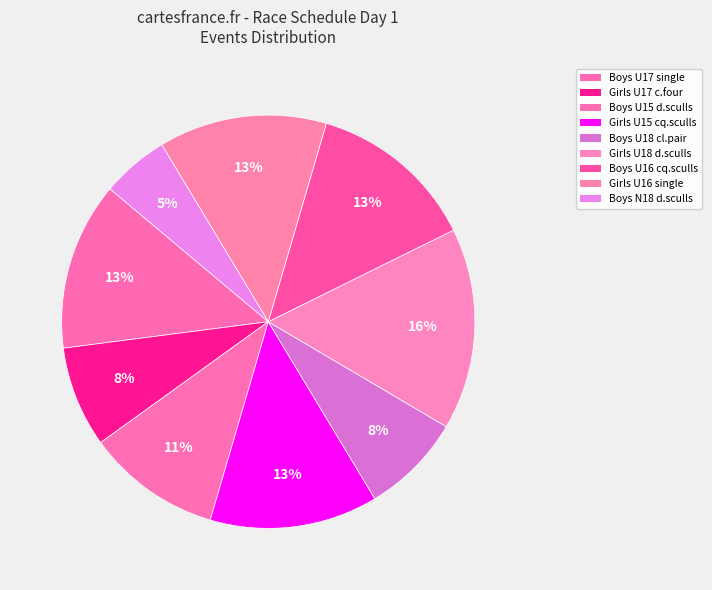

Count the number of slices in the pie.

9